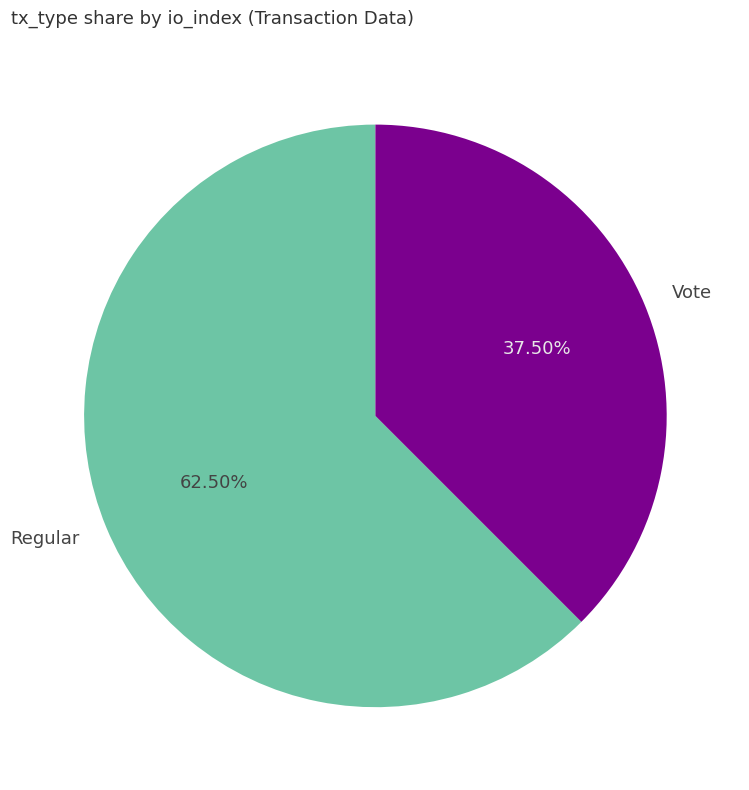

Rank the categories by value from highest to lowest.

Regular, Vote